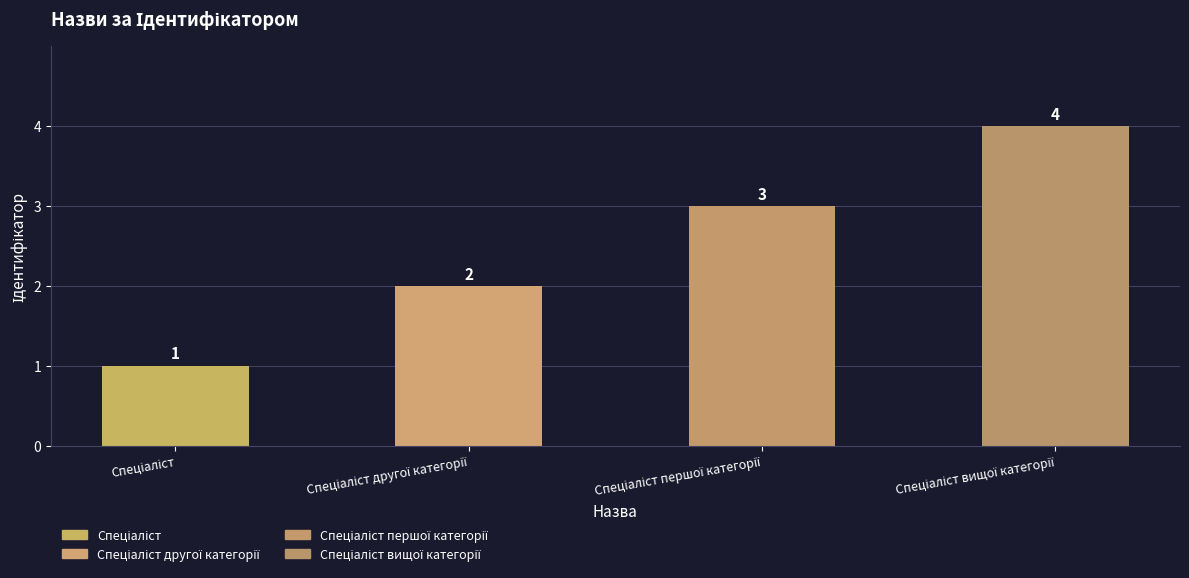

What is the value of the 2nd bar from the left?

2